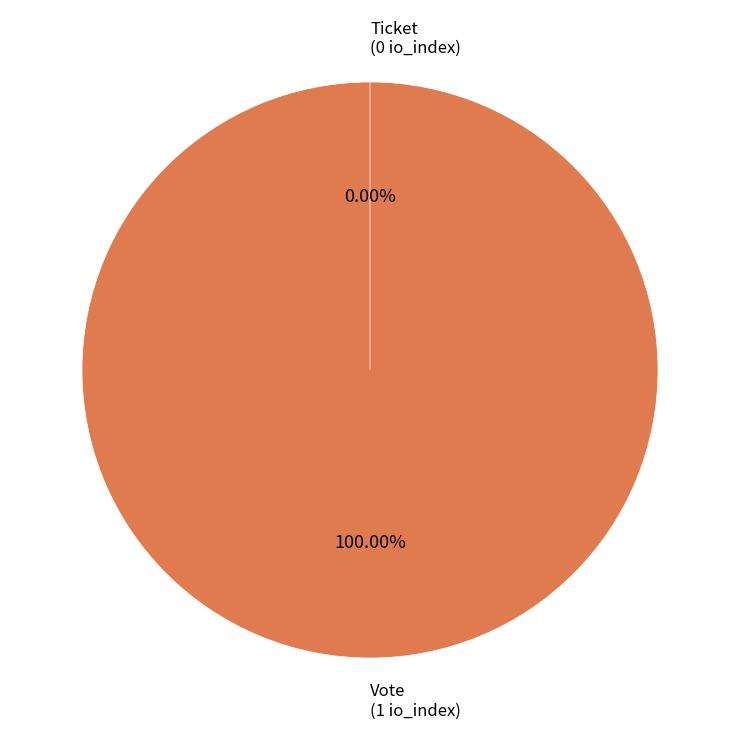

Which has a higher value, Ticket or Vote?

Vote